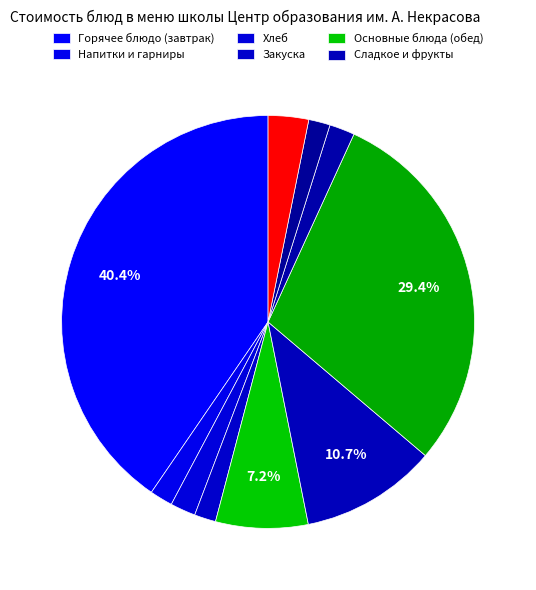

Is there any slice that represents more than half of the pie?

No